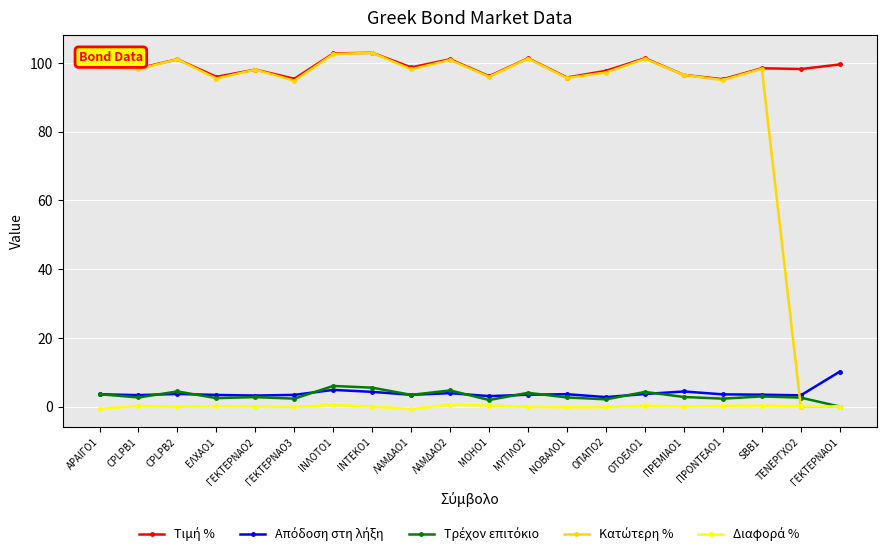

What is the maximum value shown in the chart?

103.0